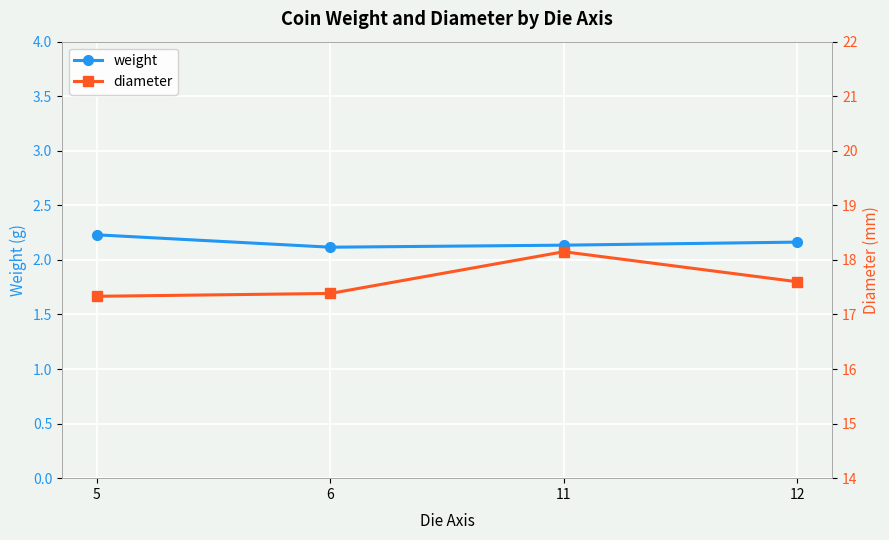

What is the difference between the highest and lowest values at 11?

16.0